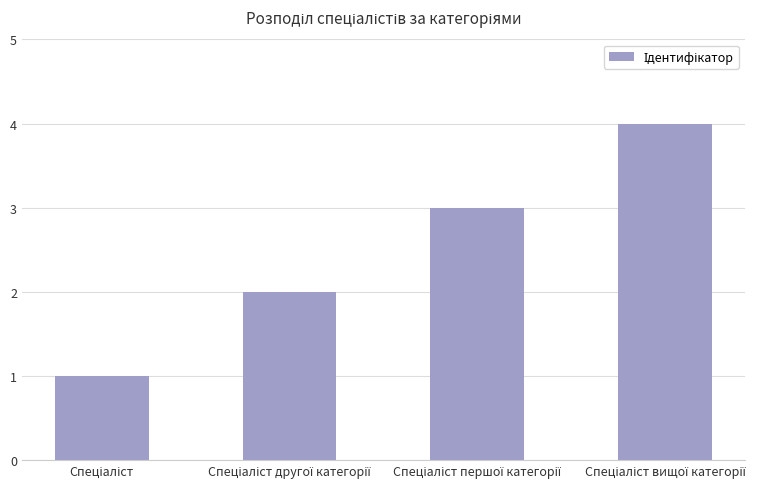

What is the difference between the maximum and minimum values?

3